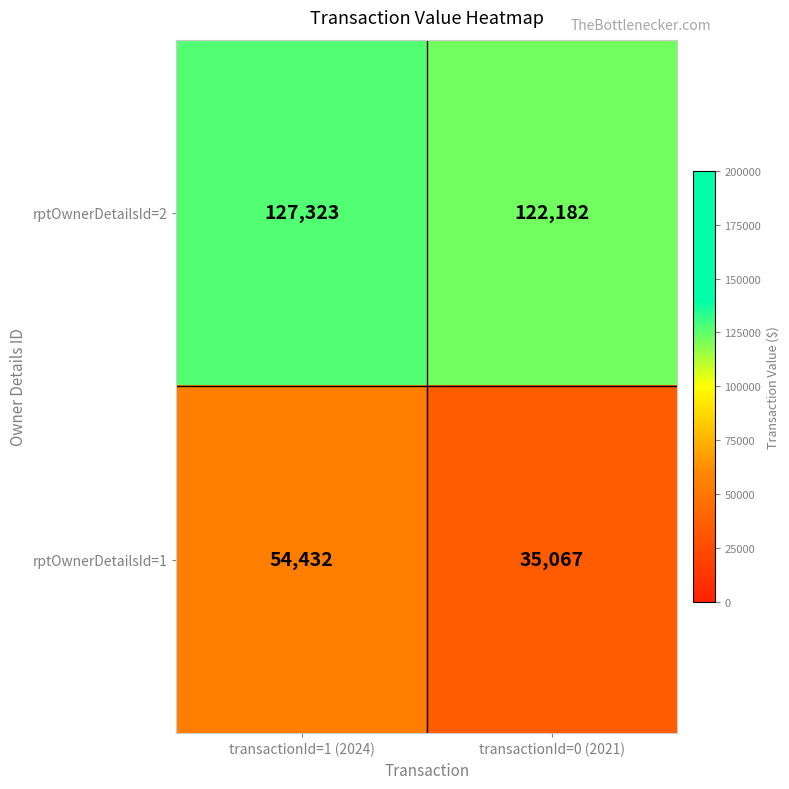

What is the difference between the rptOwnerDetailsId=2 values at transactionId=1 (2024) and transactionId=0 (2021)?

5141